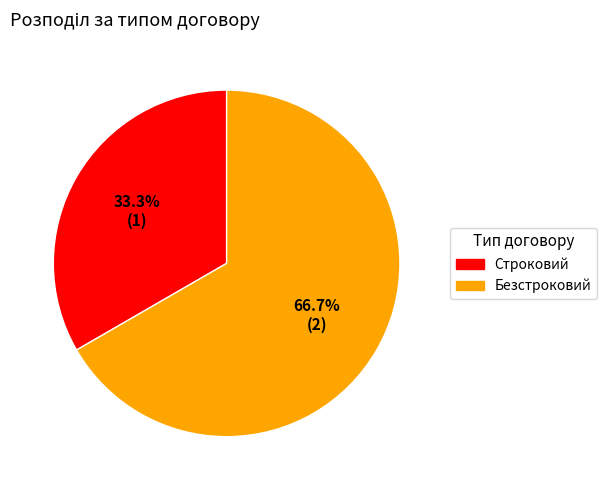

Does Строковий represent more than half of the total?

No